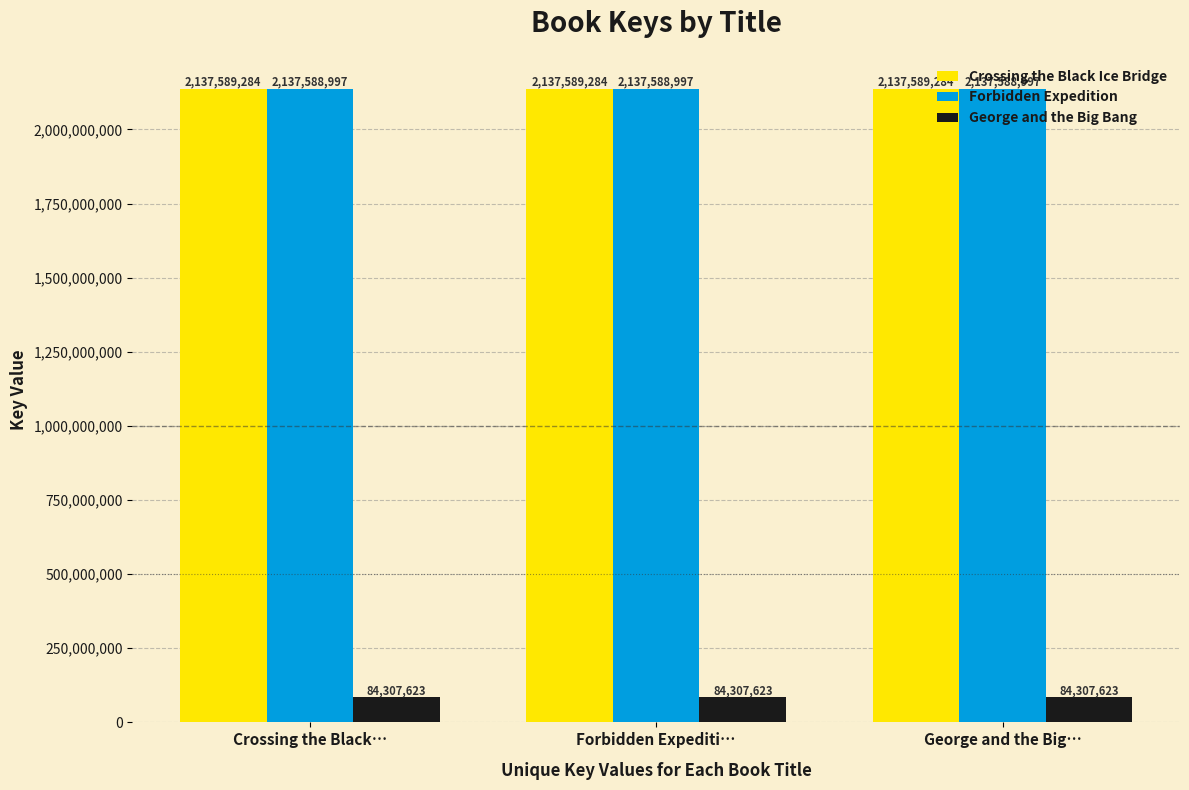

Reading left to right, what are all the values shown in this chart?

Crossing the Black Ice Bridge: 2137589284	2137589284	2137589284
Forbidden Expedition: 2137588997	2137588997	2137588997
George and the Big Bang: 84307623	84307623	84307623